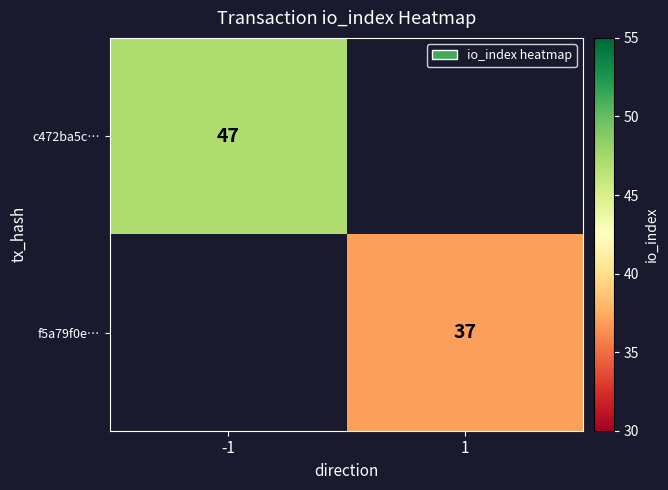

The f5a79f0e… series shows 37 at 1. True or false?

True